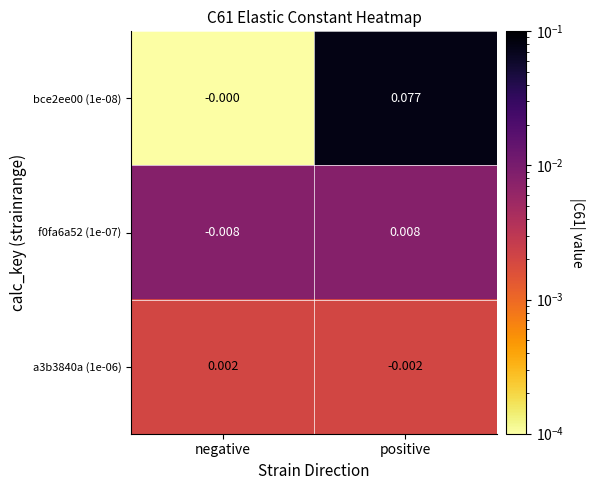

At which label is bce2ee00 (1e-08) closest to 0?

negative